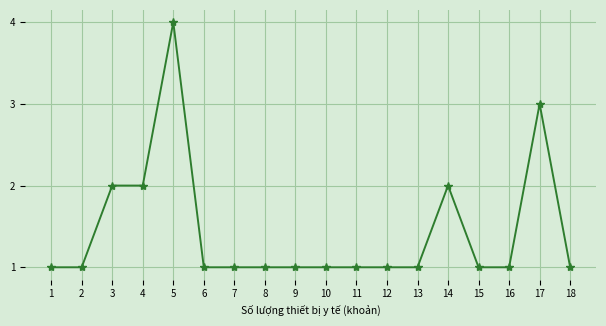

How many values are between 1 and 2?

16